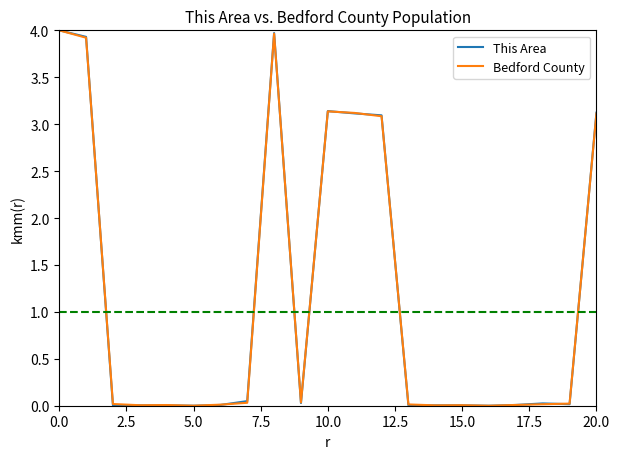

What is the highest value of the Bedford County series?

4.0